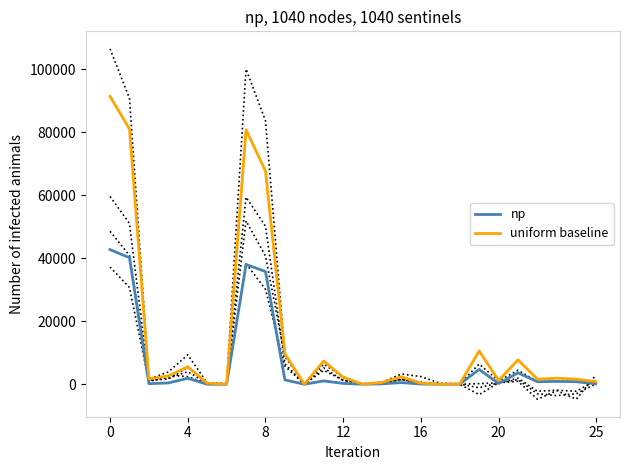

What value does the np series have at 8, to the nearest 10?

35780